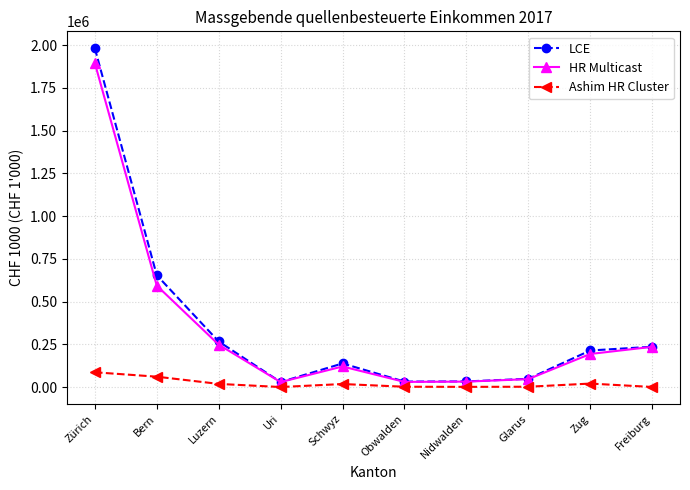

Where is the first local minimum for LCE?

Uri